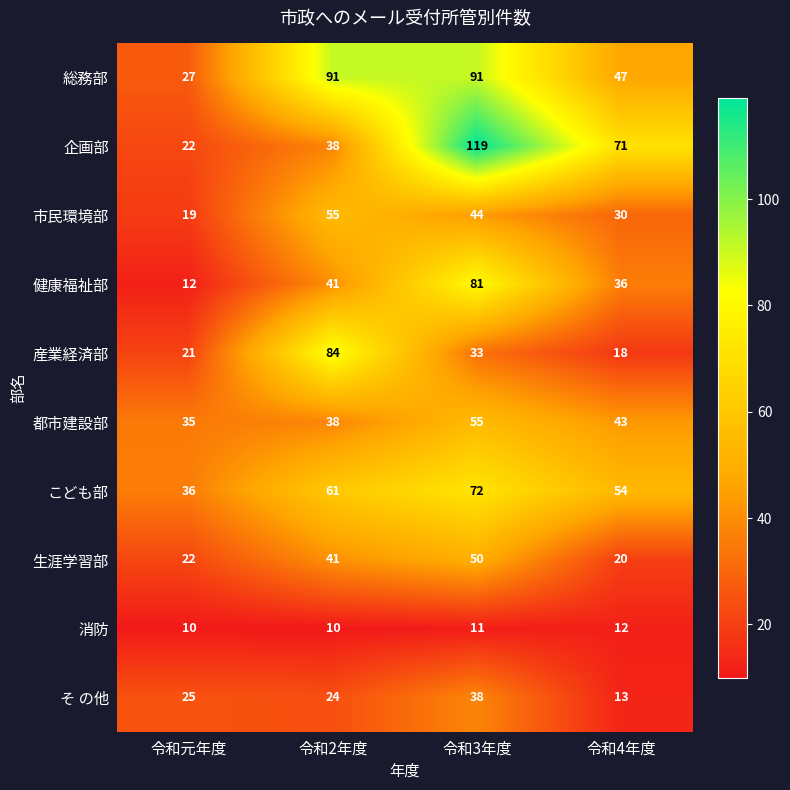

Between 令和元年度 and 令和2年度, which series saw the biggest shift?

総務部